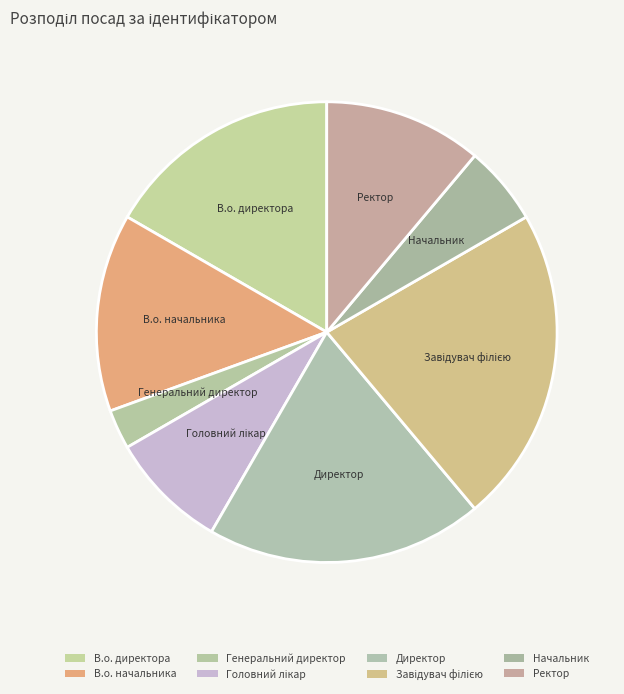

Rank the categories by value from lowest to highest.

Генеральний директор, Начальник, Головний лікар, Ректор, В.о. начальника, В.о. директора, Директор, Завідувач філією